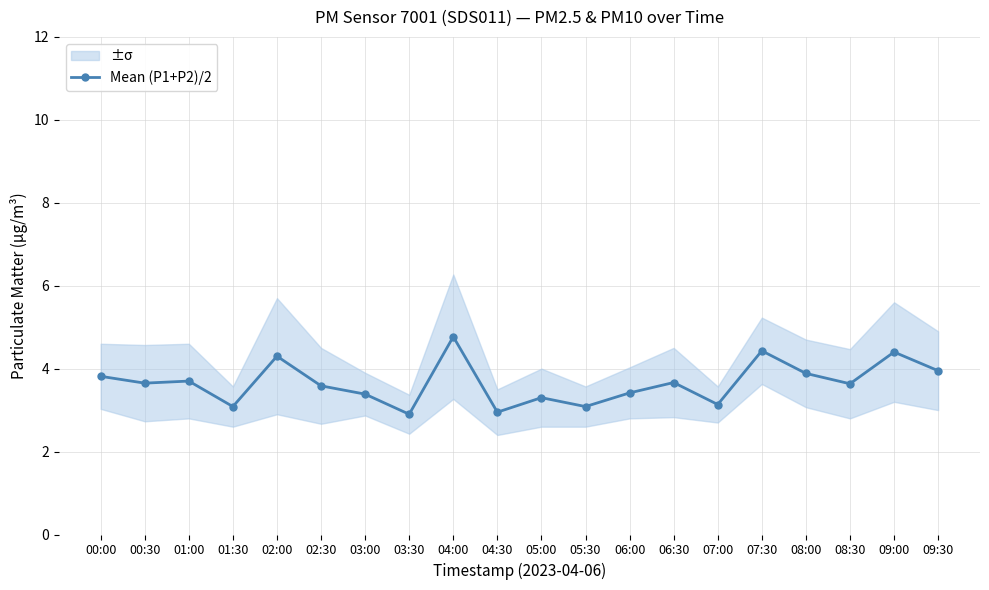

Where does the data first go above 3?

00:00